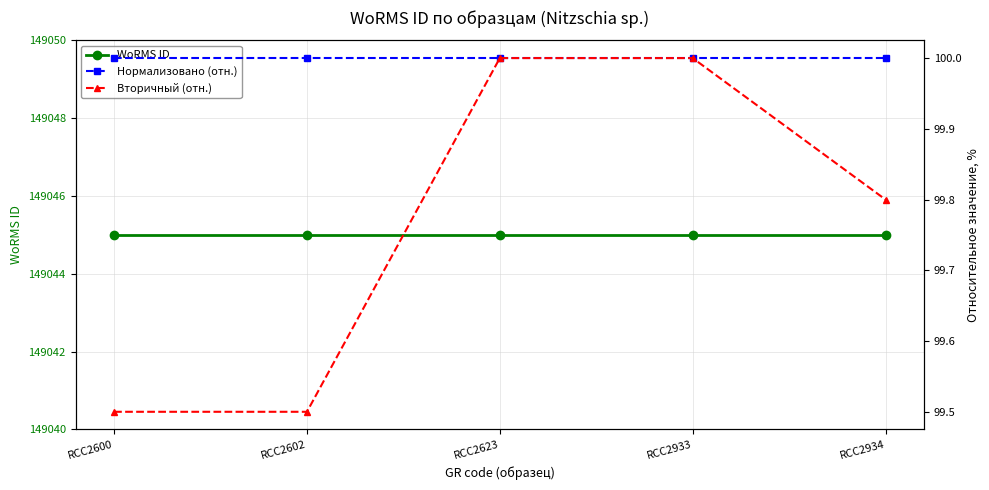

True or false: WoRMS ID has a value of 206865.8 at RCC2623.

False